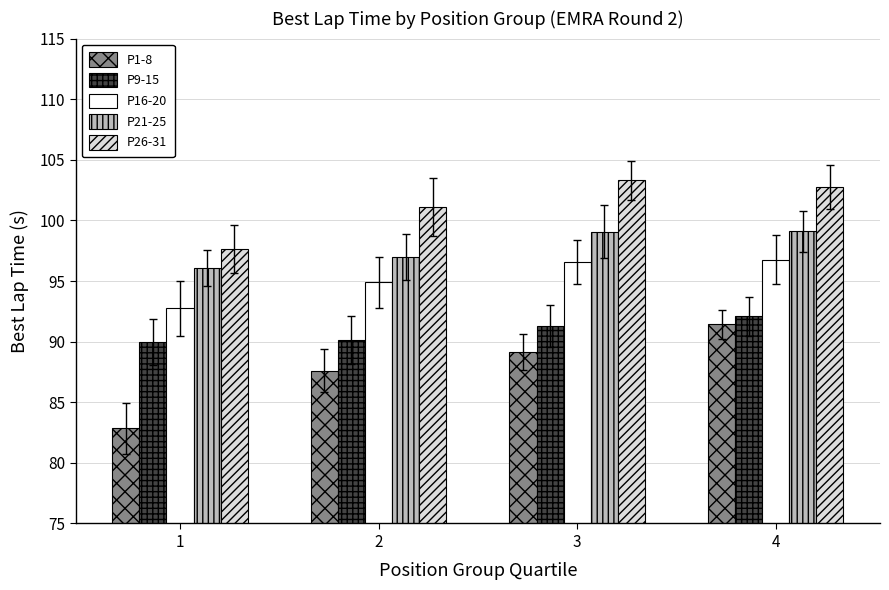

What is the difference between the highest and lowest values at 1?

14.8